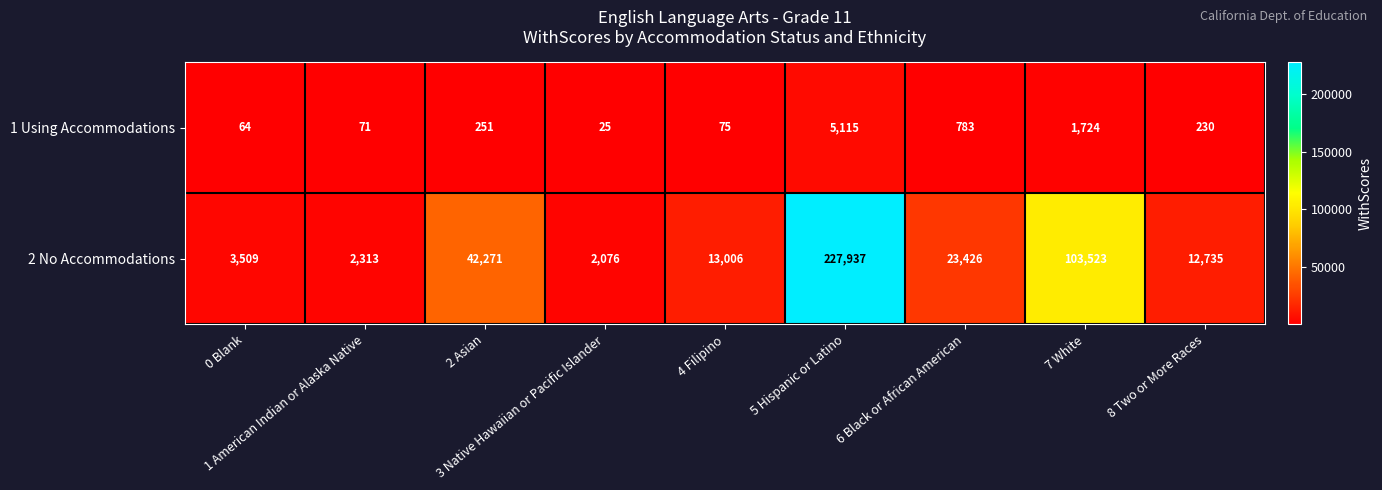

Count the number of data series in this chart.

2